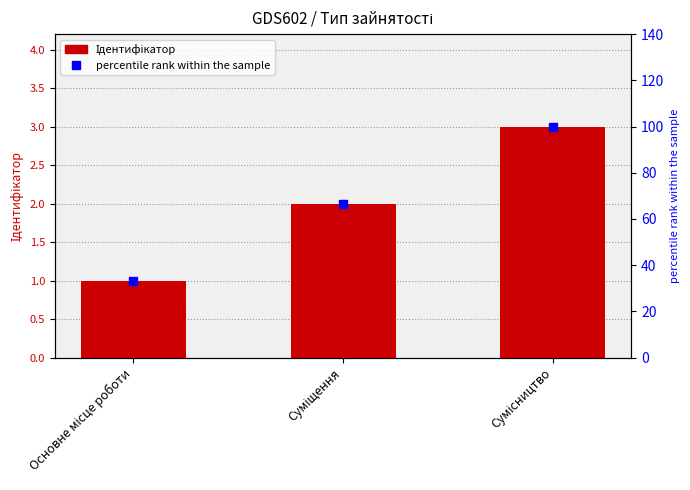

At how many categories does at least one series exceed 25?

3